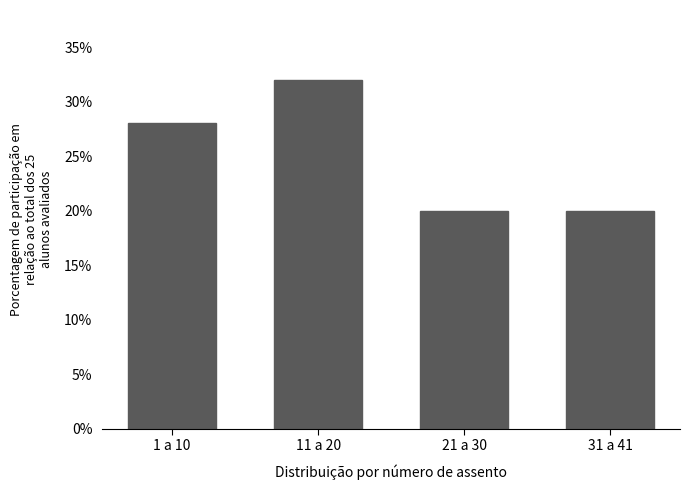

Reading right to left, what are all the values shown in this chart?

20.0	20.0	32.0	28.0